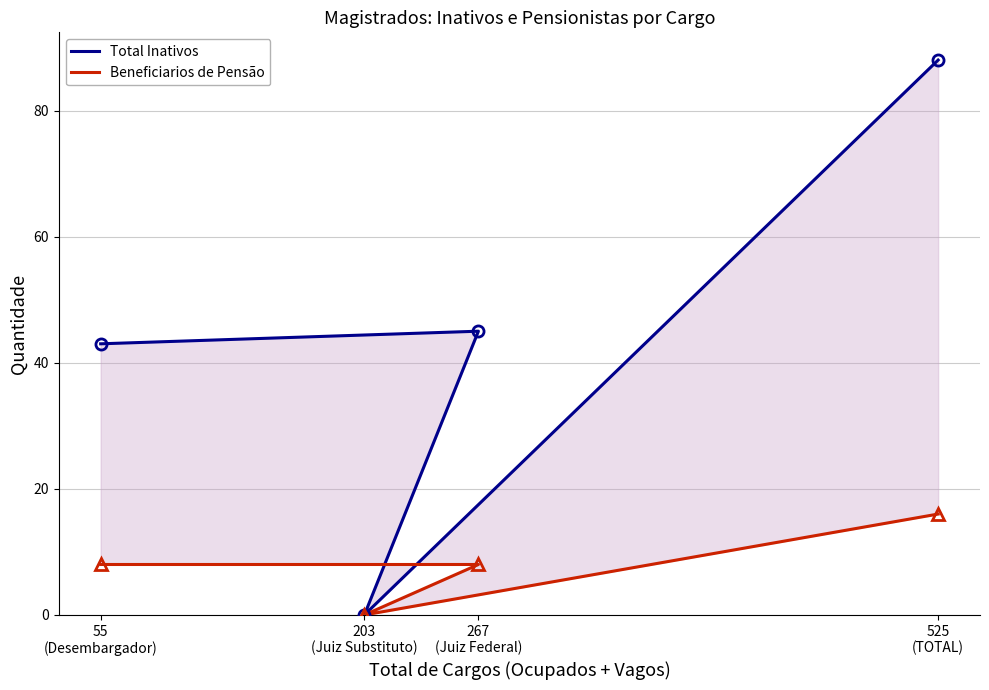

True or false: Total Inativos has more than 0 interior local peaks.

True